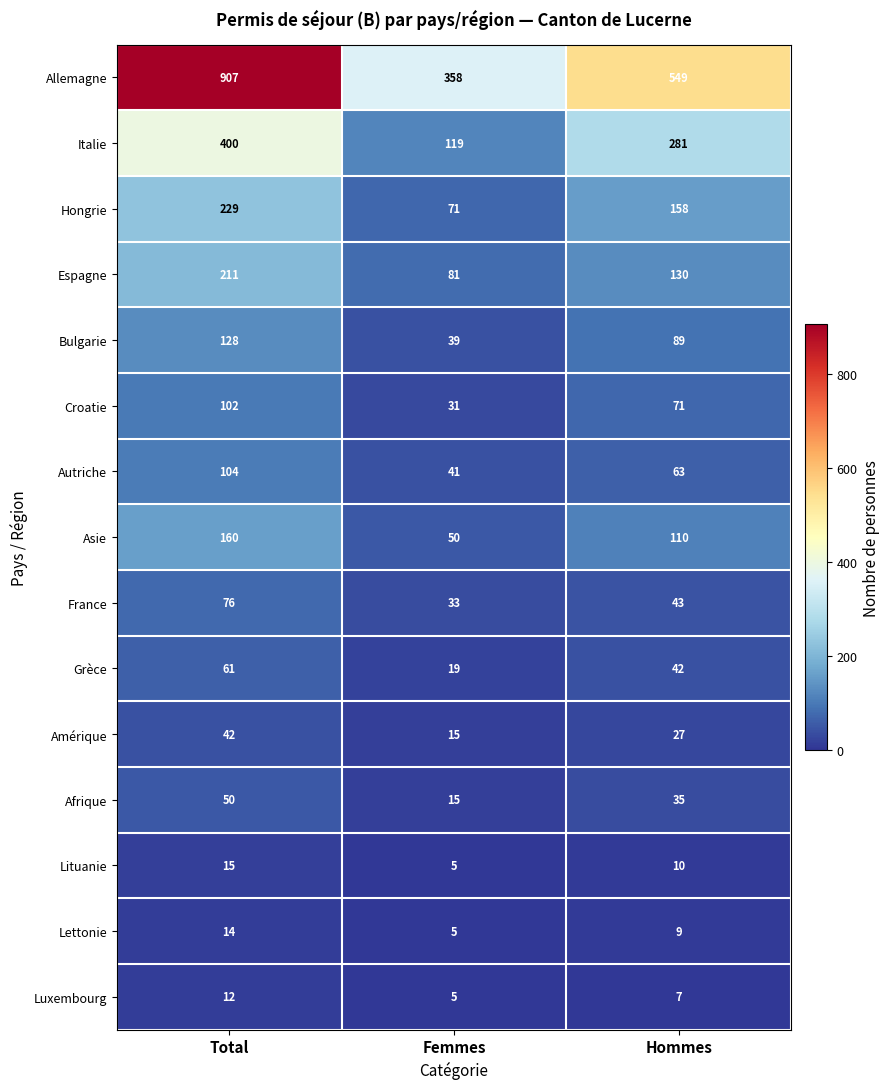

The Grèce series shows 42 at Hommes. True or false?

True